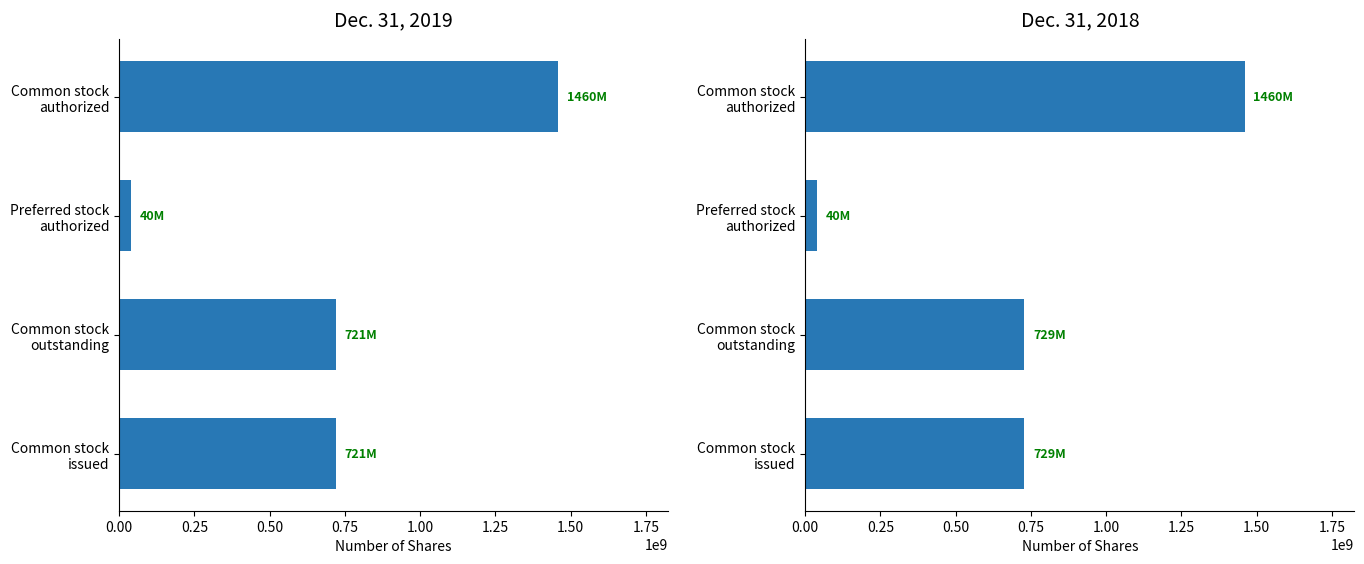

The value of Dec. 31, 2018 at Common stock issued is 1127133941. True or false?

False